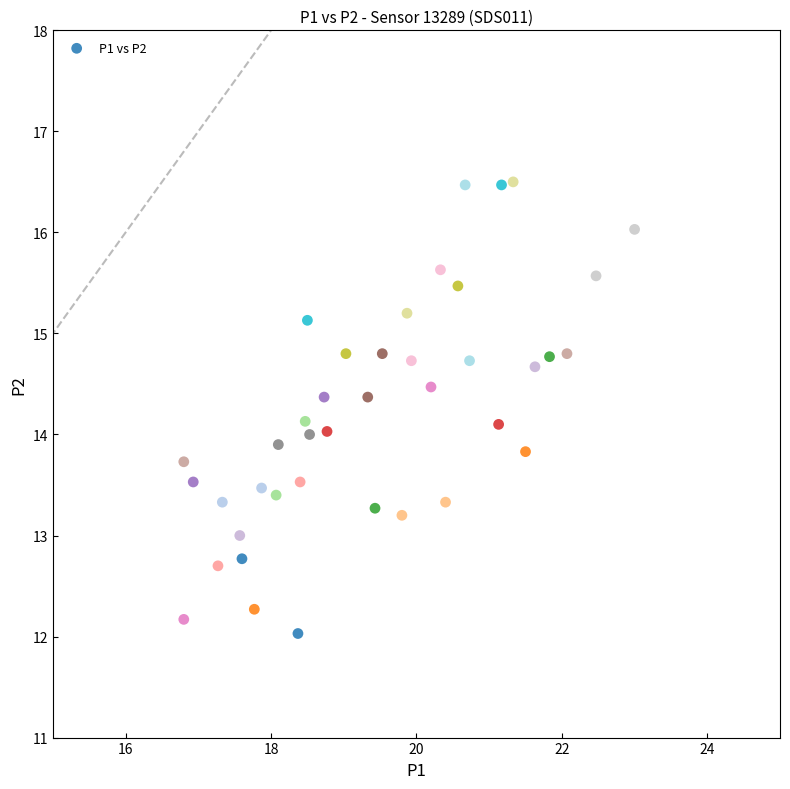

What is the range of Y values (max minus min)?

4.5